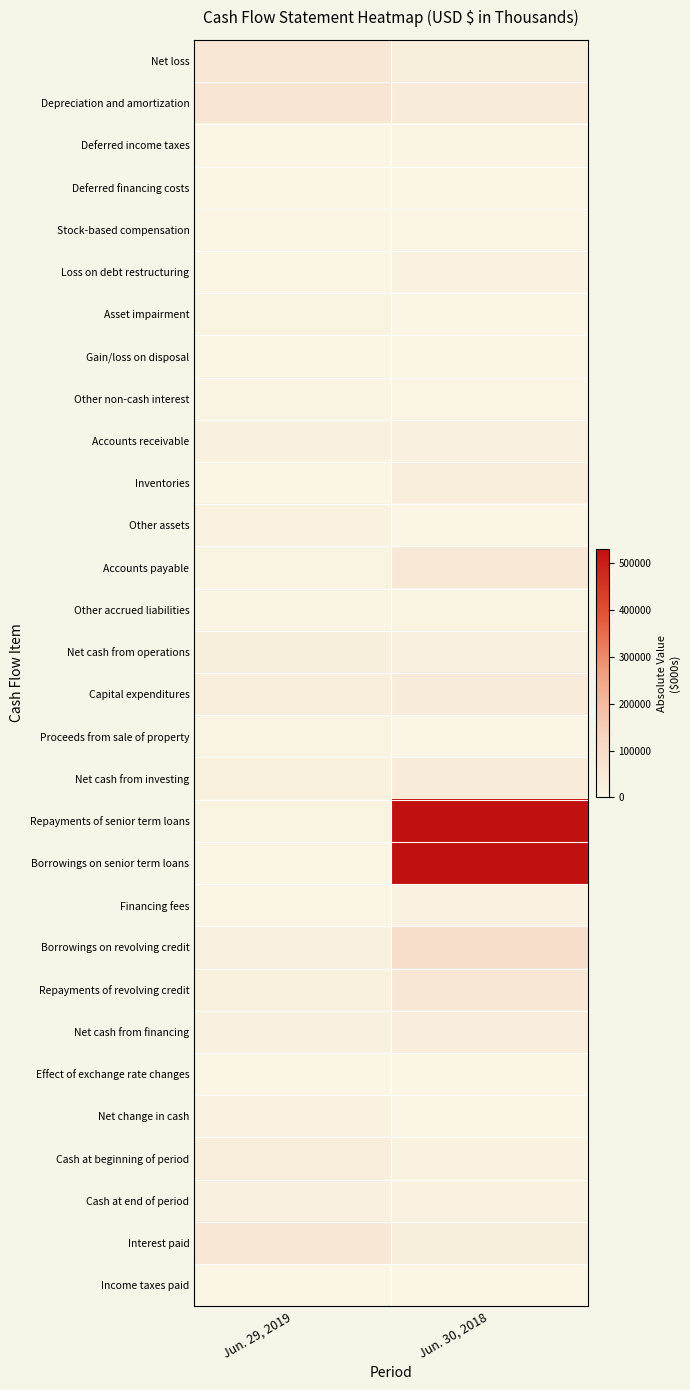

Which has a higher value, Jun. 29, 2019 or Jun. 30, 2018?

Jun. 29, 2019